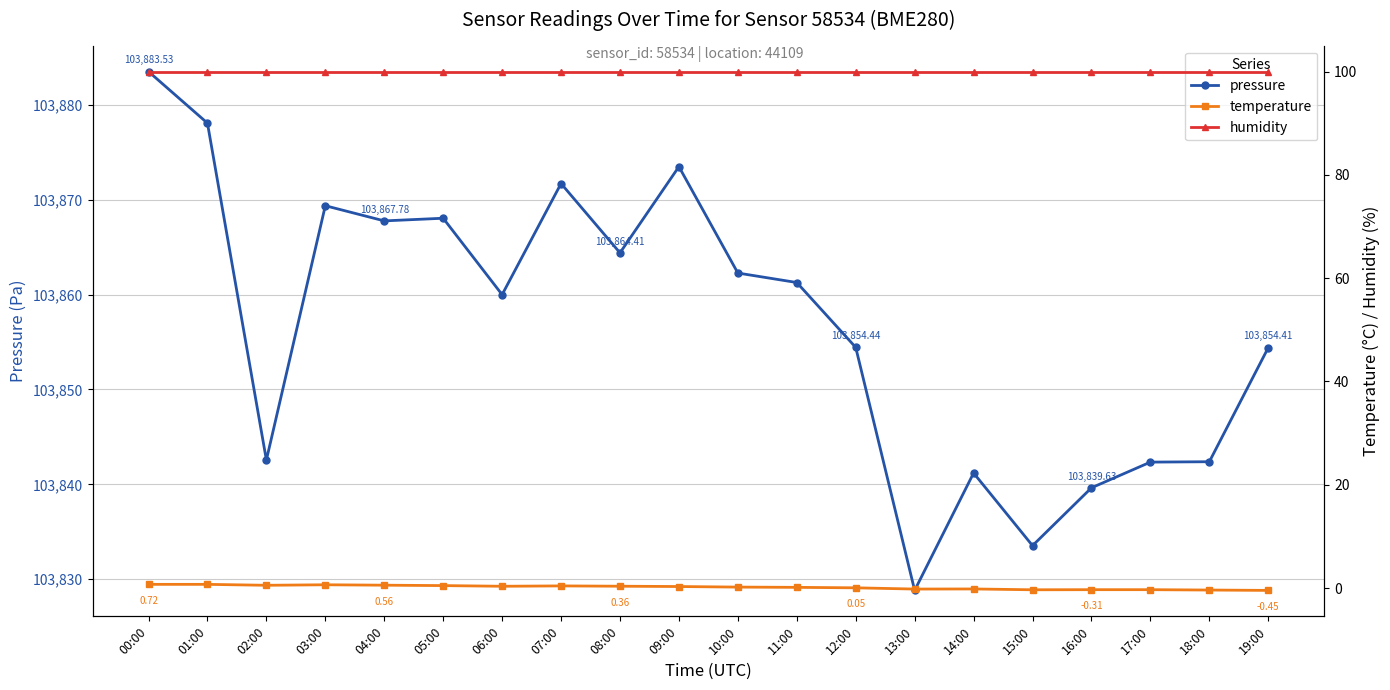

Rank the series by their maximum value, from lowest to highest.

temperature, humidity, pressure